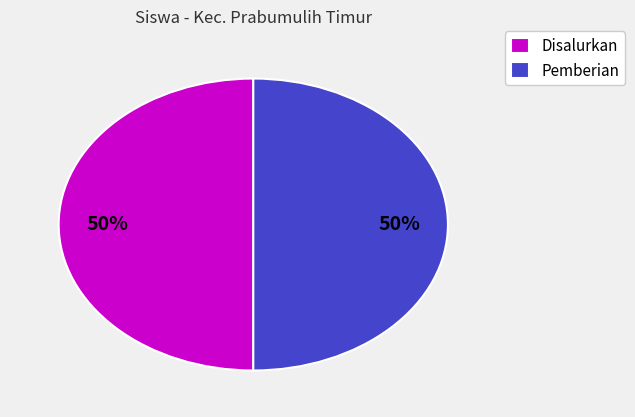

The Pemberian slice represents 50% of the pie. True or false?

True